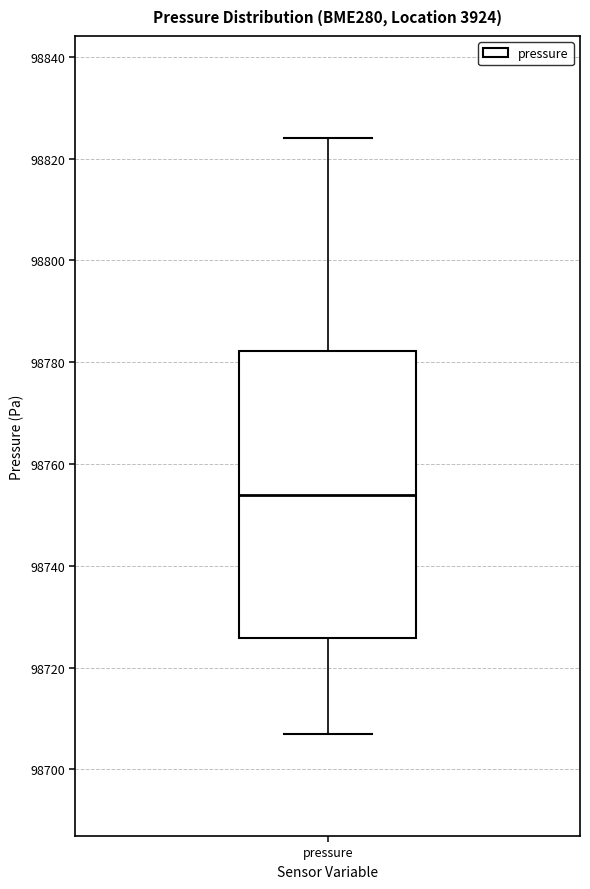

Where is the lower edge of the box for pressure on the y-axis? The values are not printed on the chart, so give them approximately, as read against the axis.

98726